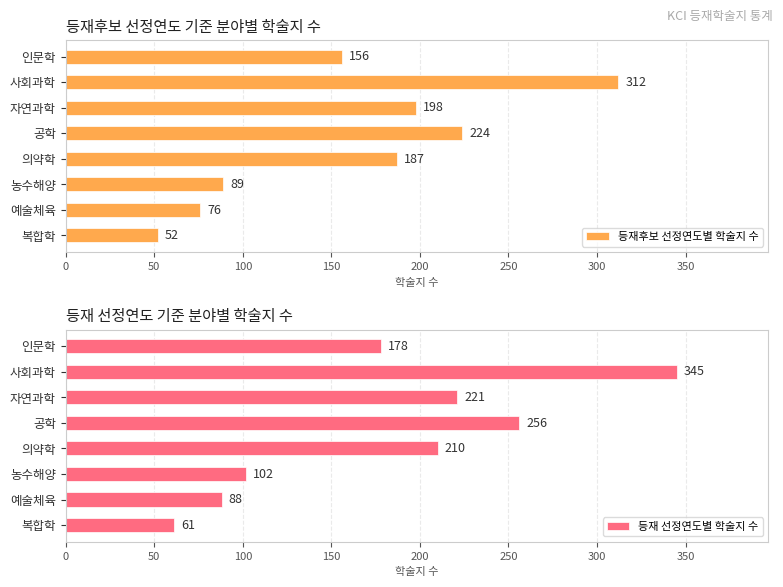

How many data points in 등재 선정연도별 학술지 수 are less than 210?

4